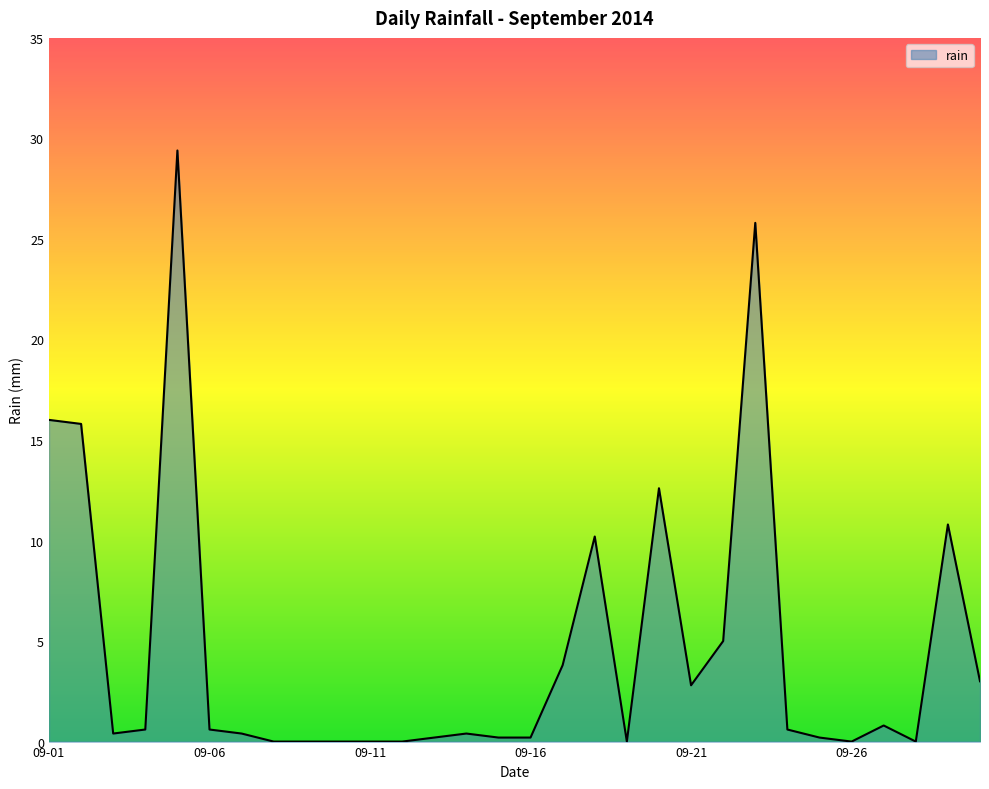

Reading left to right, transcribe all the data shown in this chart.

16.0	15.8	0.4	0.6	29.4	0.6	0.4	0.0	0.0	0.0	0.0	0.0	0.2	0.4	0.2	0.2	3.8	10.2	0.0	12.6	2.8	5.0	25.8	0.6	0.2	0.0	0.8	0.0	10.8	3.0